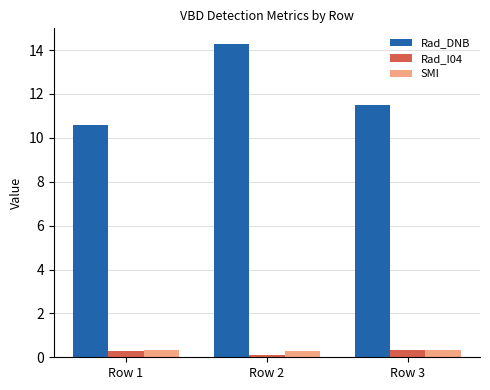

Reading left to right, extract all data points from this chart.

Rad_DNB: 10.6	14.3	11.5
Rad_I04: 0.3	0.1	0.3
SMI: 0.3	0.3	0.3